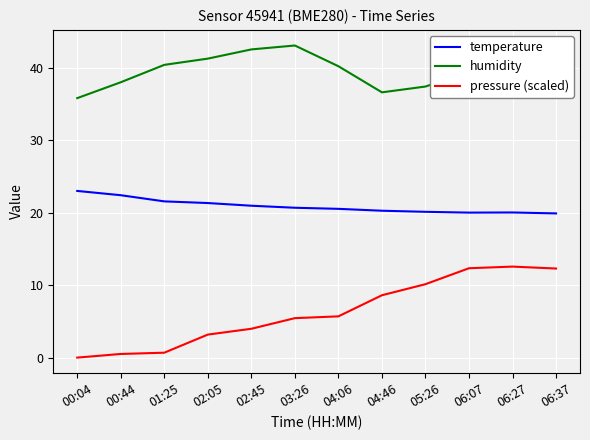

What is the difference between the maximum and second lowest values in the humidity series?

6.5